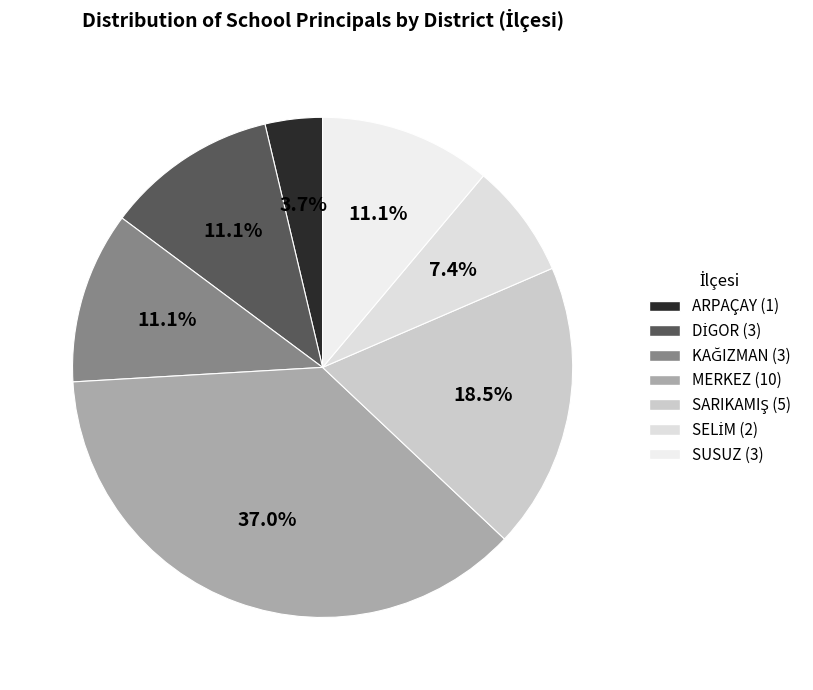

What percentage is the ARPAÇAY slice, to the nearest percent?

4%